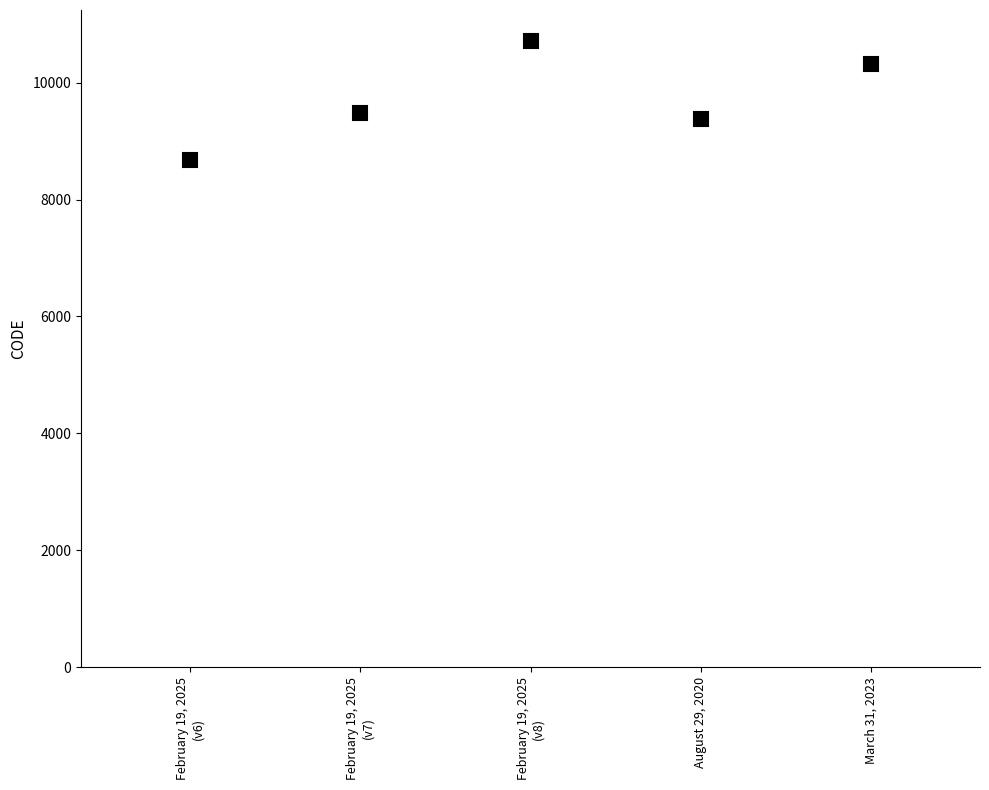

What is the difference between the maximum and second lowest values?

1332